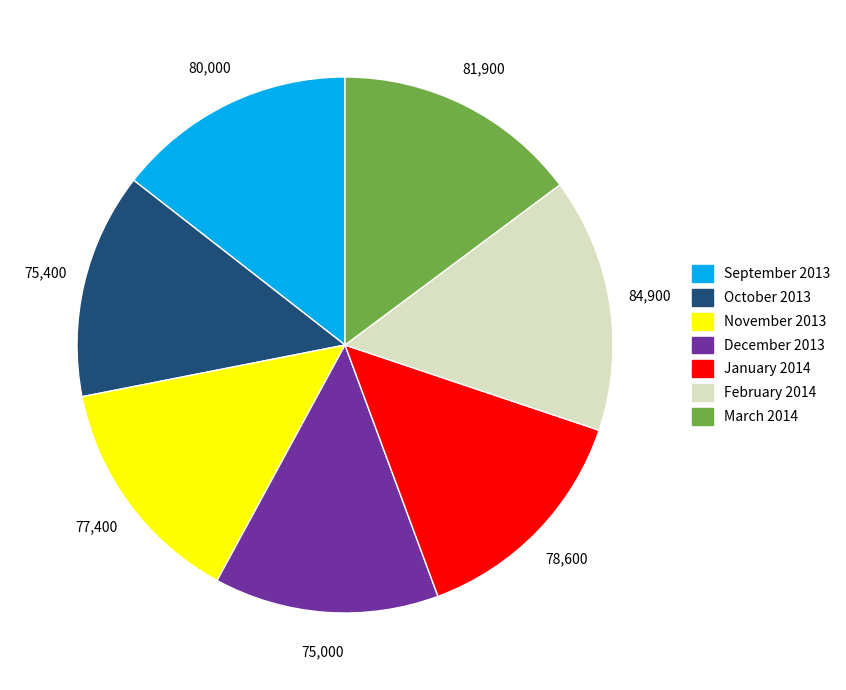

Between February 2014 and March 2014, which is larger?

February 2014